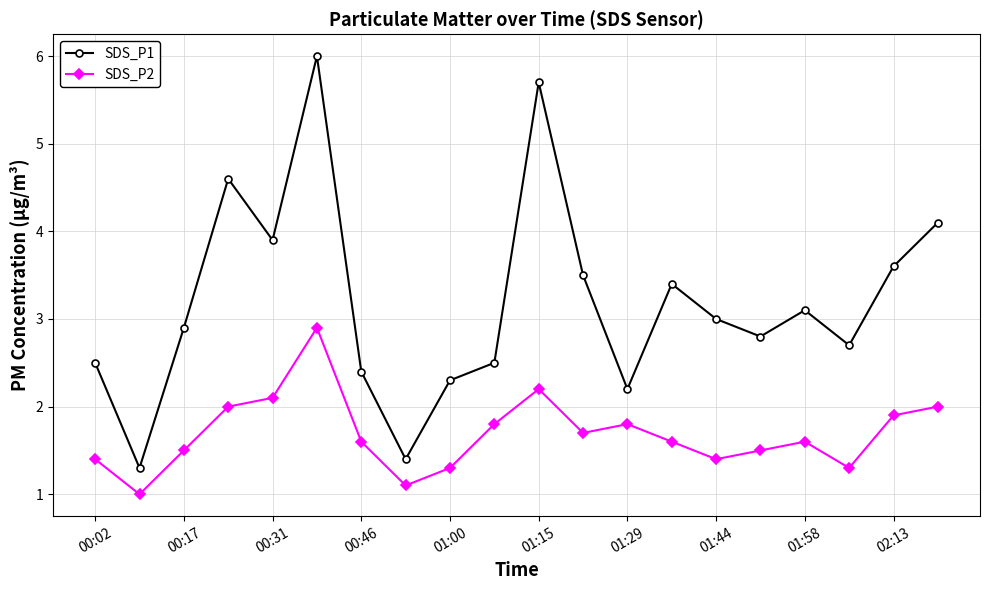

True or false: SDS_P2 has more than 0 interior local peaks.

True